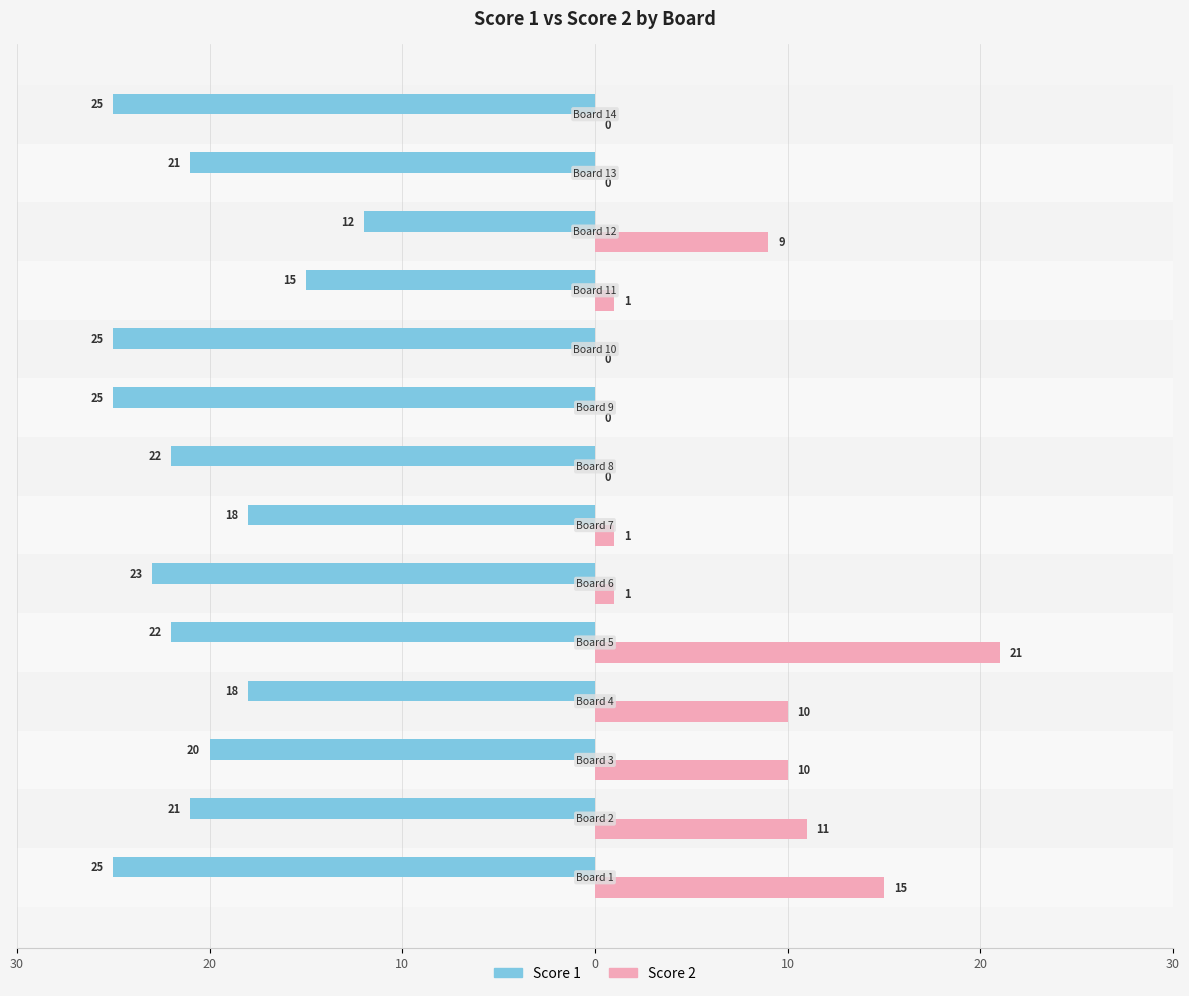

What are all the series names shown in the legend?

Score 1, Score 2